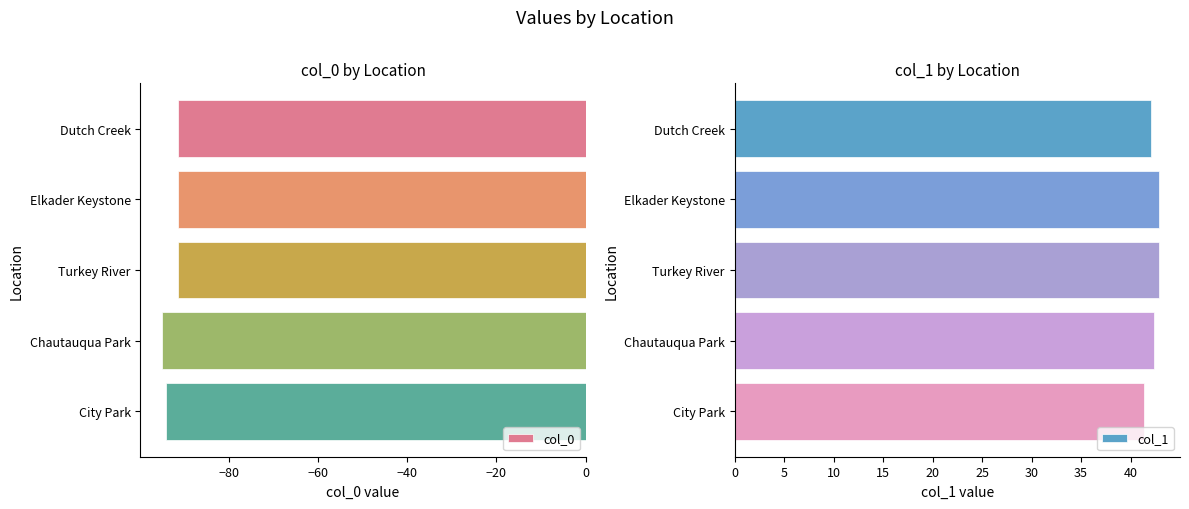

What is the difference between the second highest and minimum values in the col_0 series?

3.6